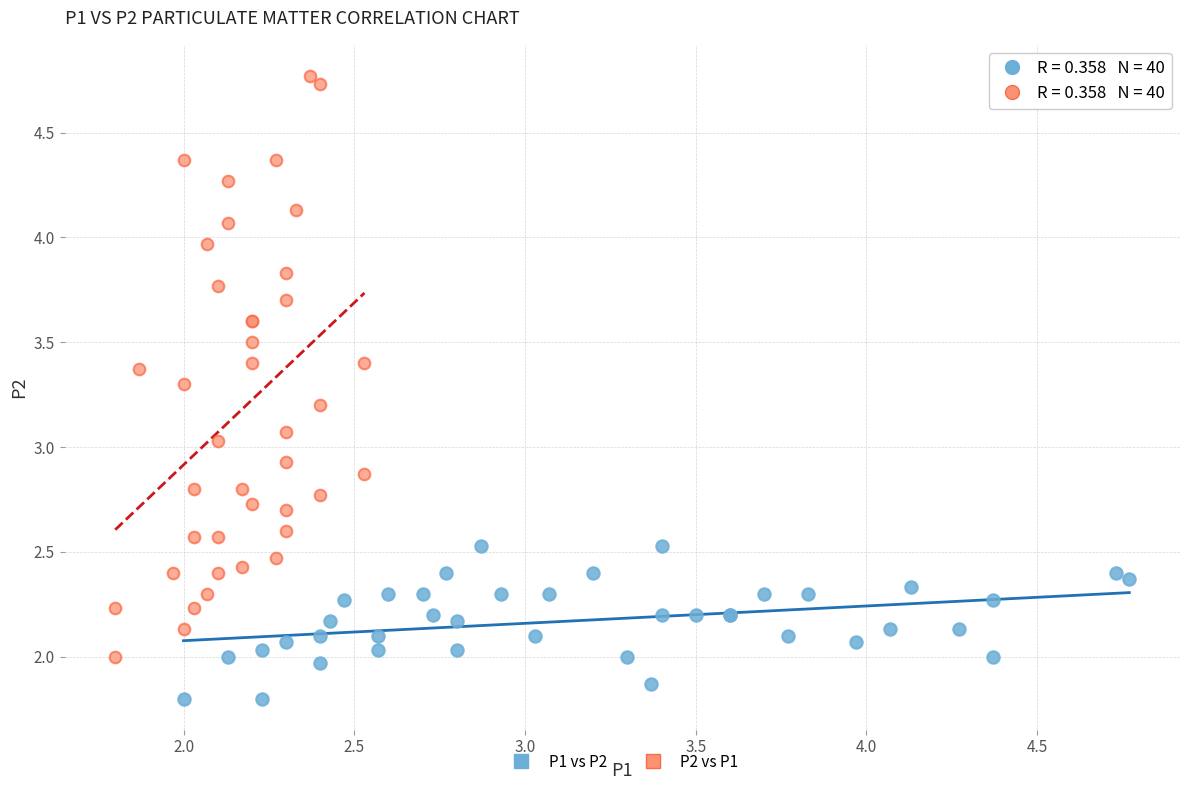

Which series contains the lowest Y value?

P1 vs P2